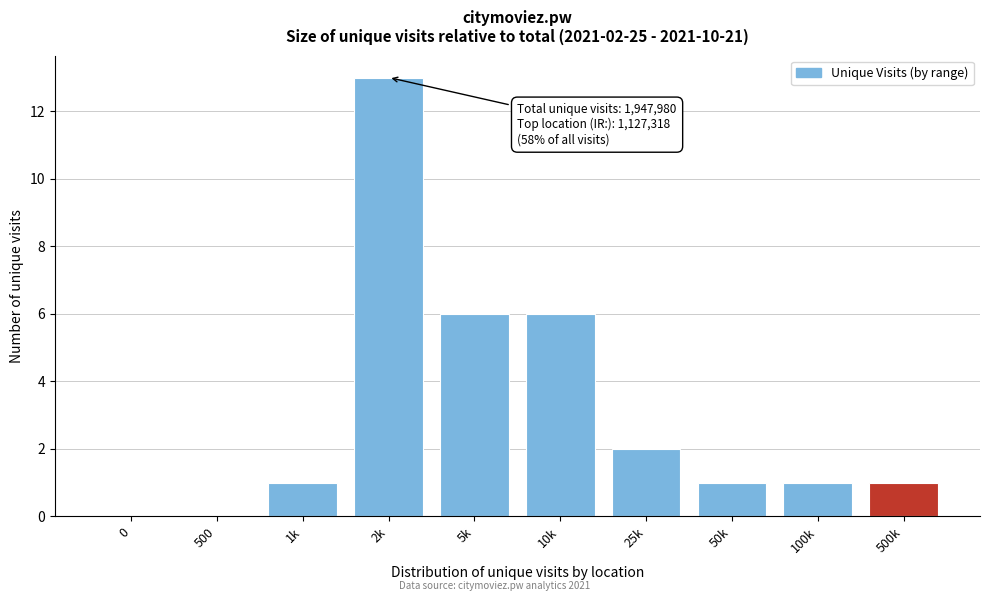

Reading left to right, extract all data points from this chart.

0=0	500=0	1k=1	2k=13	5k=6	10k=6	25k=2	50k=1	100k=1	500k=1